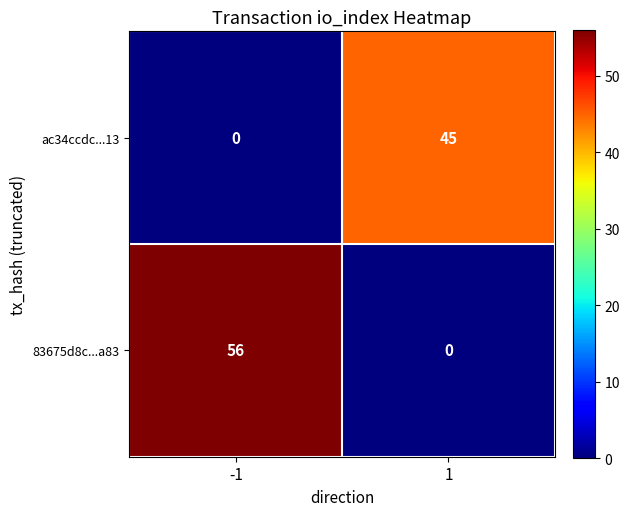

What is the sum of all ac34ccdc...13 values?

45